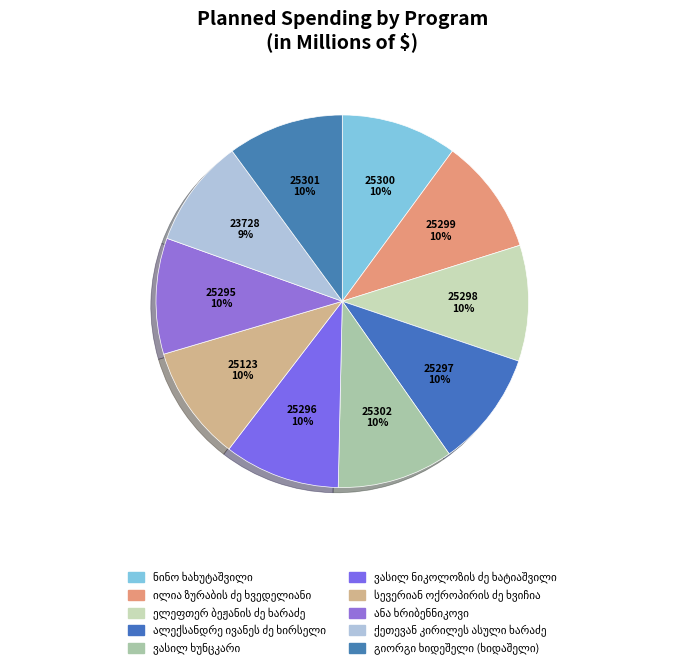

Is there any slice that represents more than half of the pie?

No